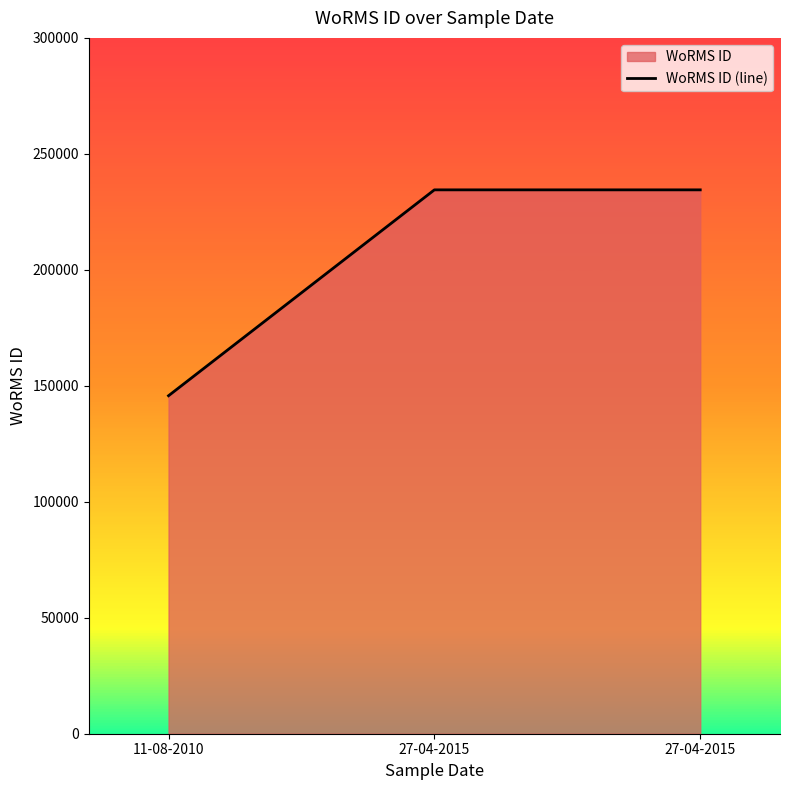

What is the label of the 3rd point from the right?

11-08-2010